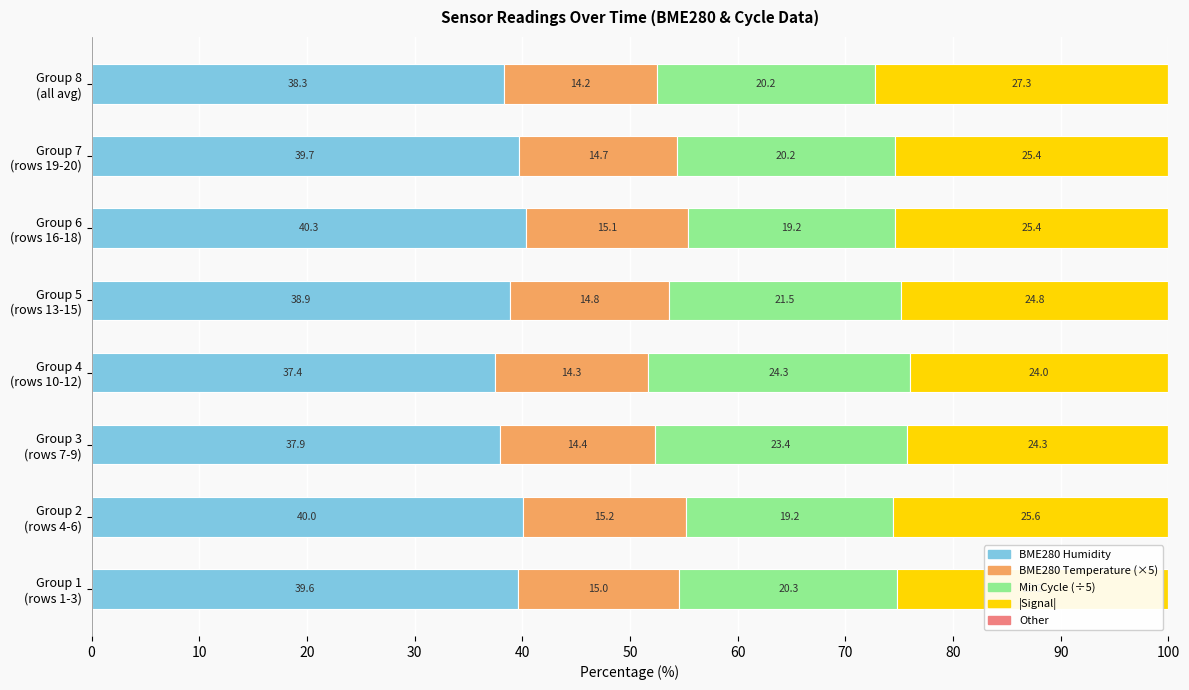

Count the number of categories in the chart.

8